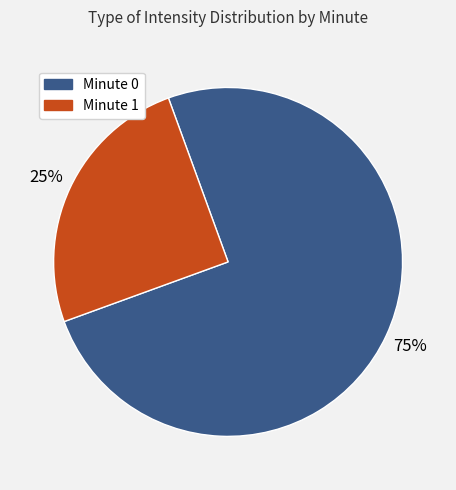

To the nearest percent, what is the average slice percentage?

50%